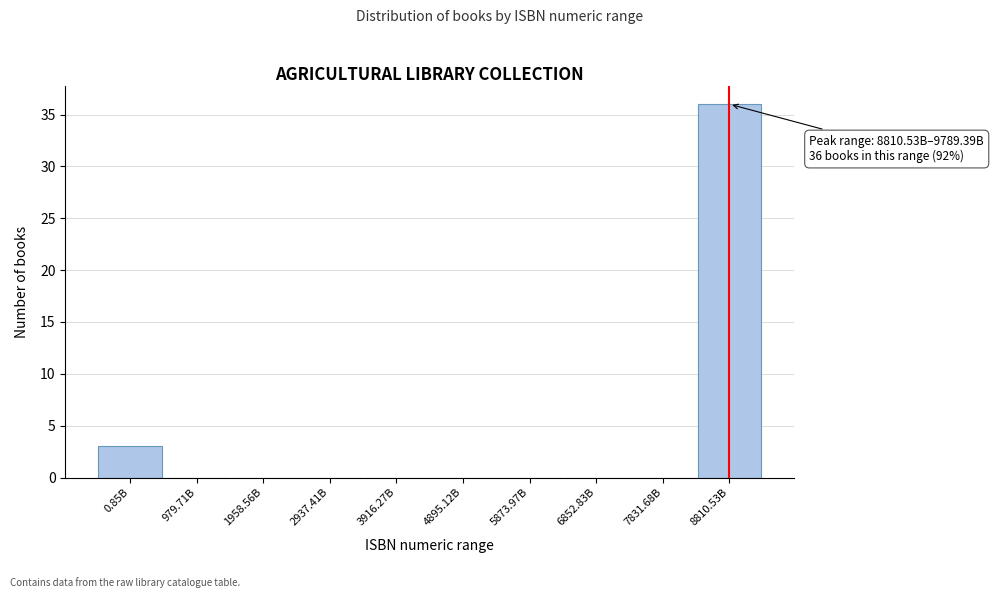

Reading right to left, list all the values displayed in this chart.

8810.53B=36	7831.68B=0	6852.83B=0	5873.97B=0	4895.12B=0	3916.27B=0	2937.41B=0	1958.56B=0	979.71B=0	0.85B=3